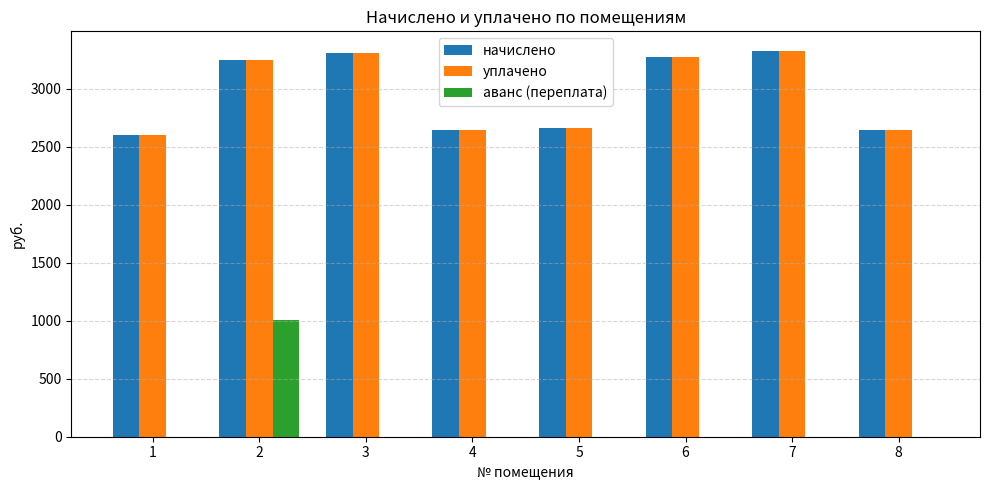

What is the maximum value for начислено?

3328.6